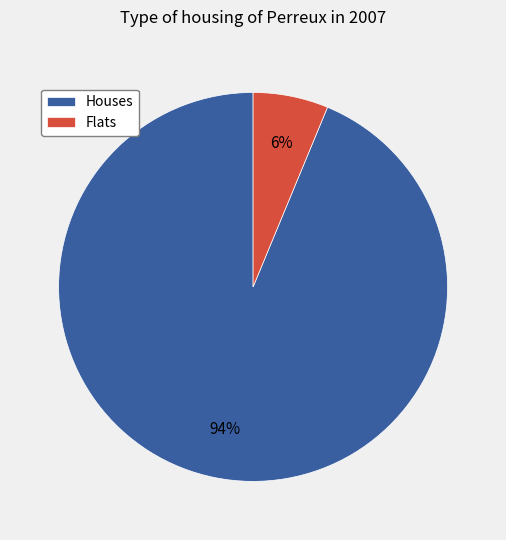

How many segments does this pie chart have?

2